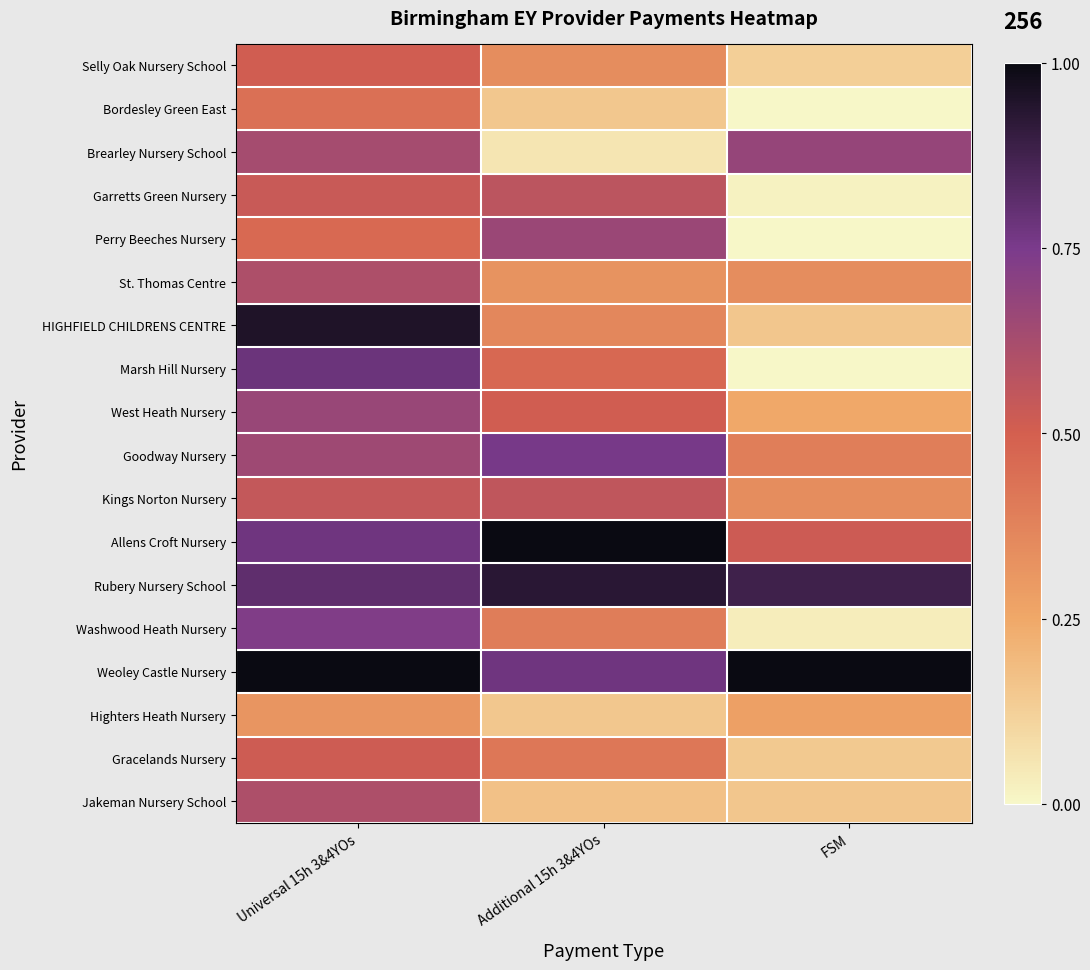

Which category has the highest value across all series?

Additional 15h 3&4YOs